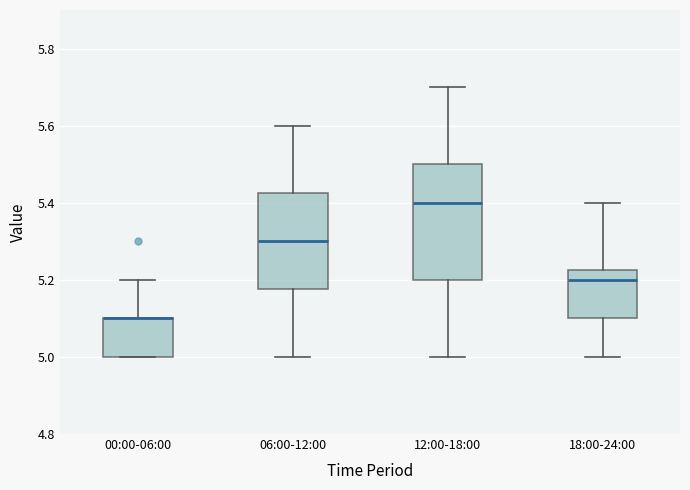

Reading left to right, read every box against the y-axis: the position of its median line, the range the box covers, and the ends of its whiskers. The values are not printed on the chart, so give them approximately, as read against the axis.

00:00-06:00: median 5.10 (drawn on the box's upper edge), box 5.00 to 5.10, whiskers 5.00 to 5.20
06:00-12:00: median 5.30, box 5.18 to 5.42, whiskers 5.00 to 5.60
12:00-18:00: median 5.40, box 5.20 to 5.50, whiskers 5.00 to 5.70
18:00-24:00: median 5.20, box 5.10 to 5.22, whiskers 5.00 to 5.40